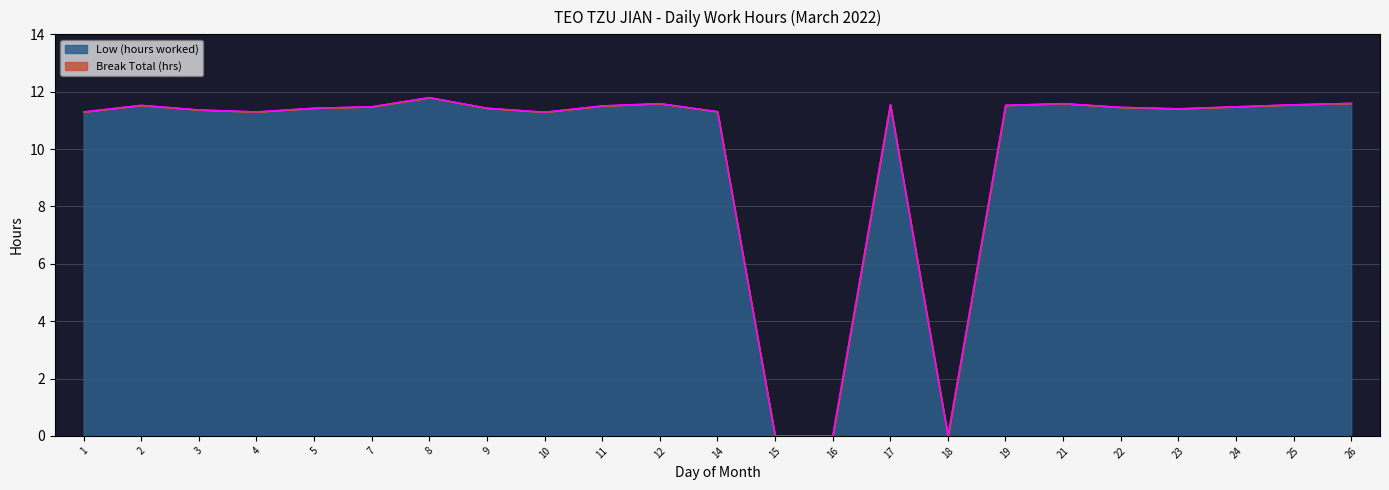

Where is the first local maximum?

2